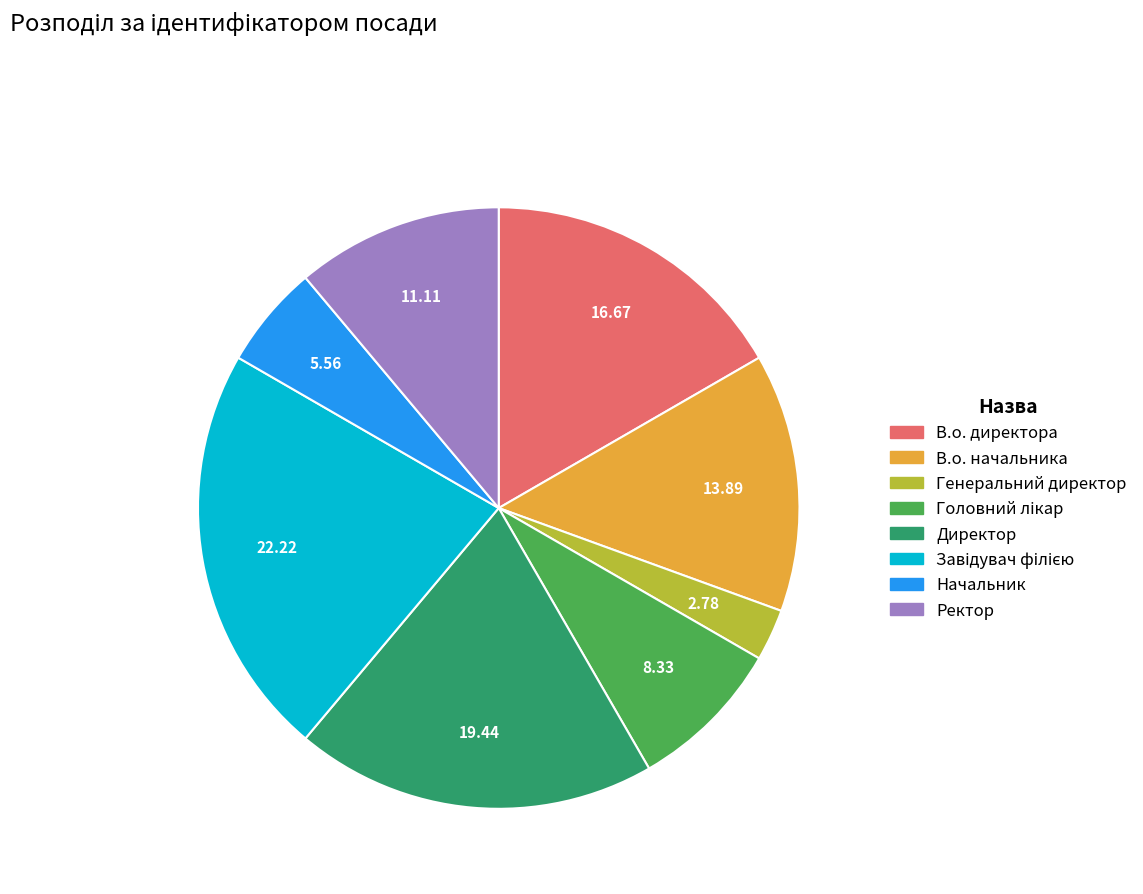

Which has a higher value, Ректор or Начальник?

Ректор